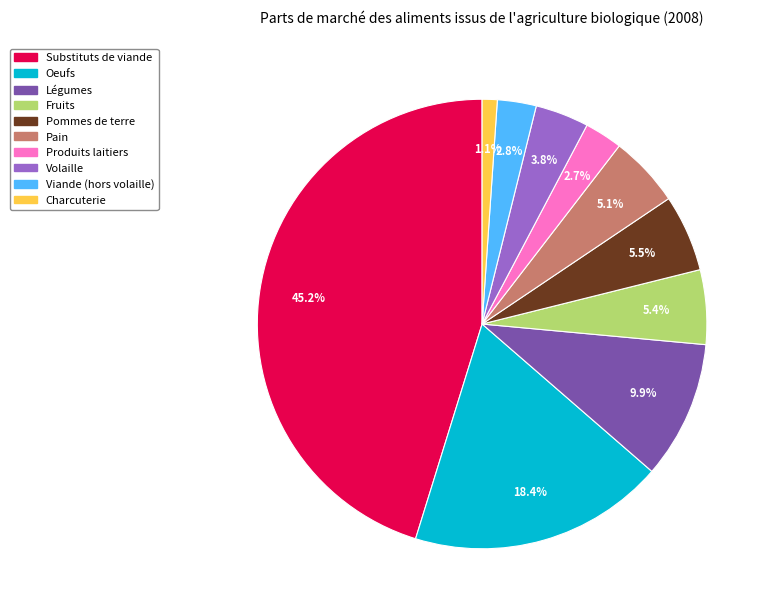

How much of the chart is everything except Charcuterie?

98.9%